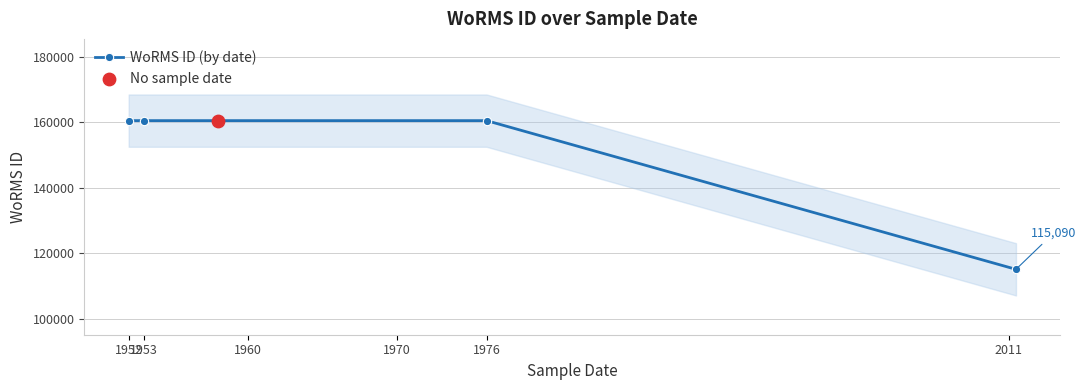

Which has a higher value, 1952 or 1970?

1952